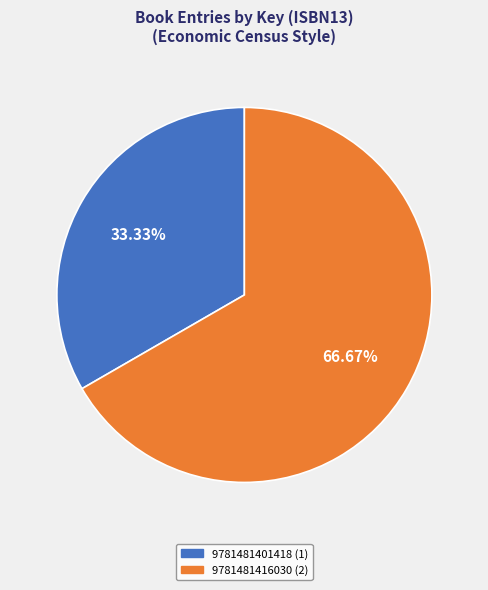

Which slice represents more than half of the pie?

9781481416030